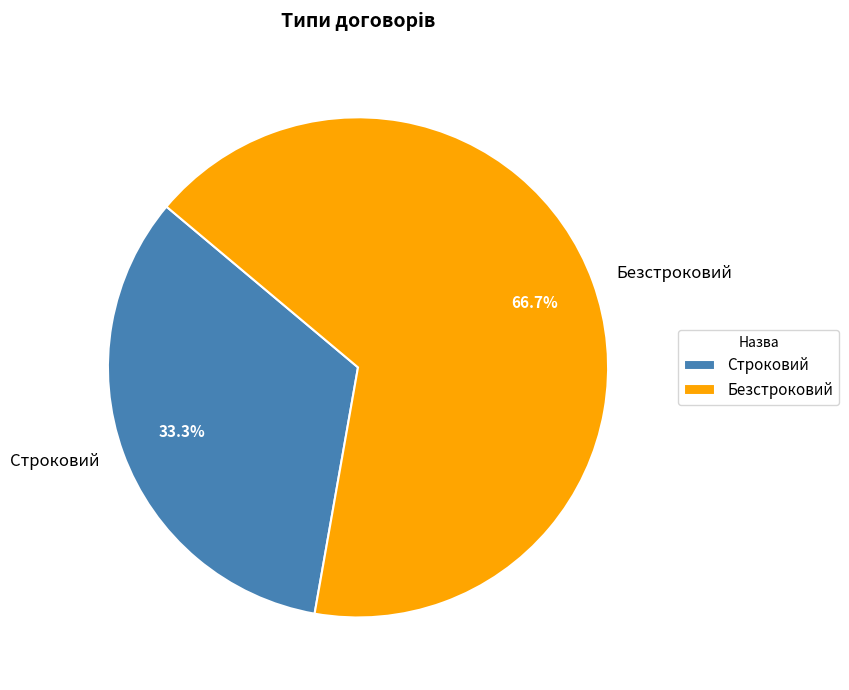

How many slices are in this pie chart?

2